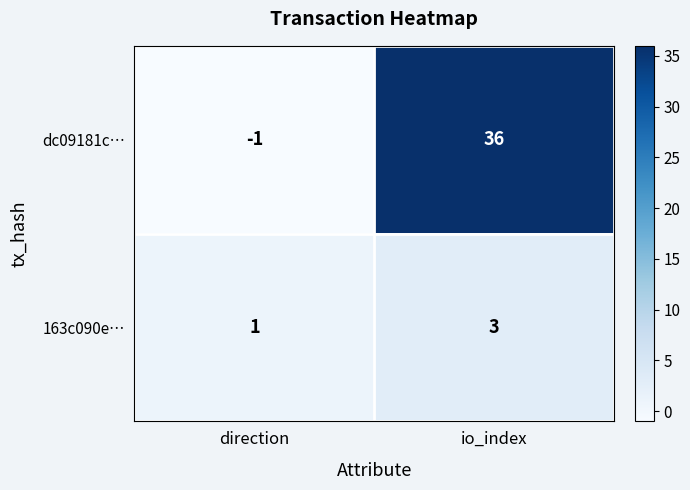

Which series has the largest total across all categories?

dc09181c…